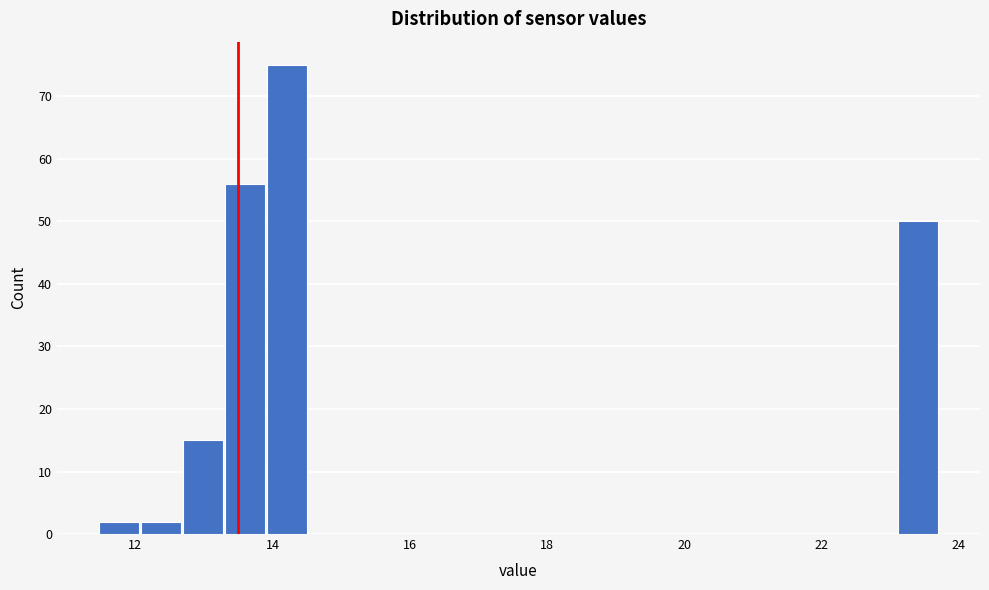

Around what value on the x-axis is the tallest bar? Give the approximate position of its centre, as read against the axis.

14.2